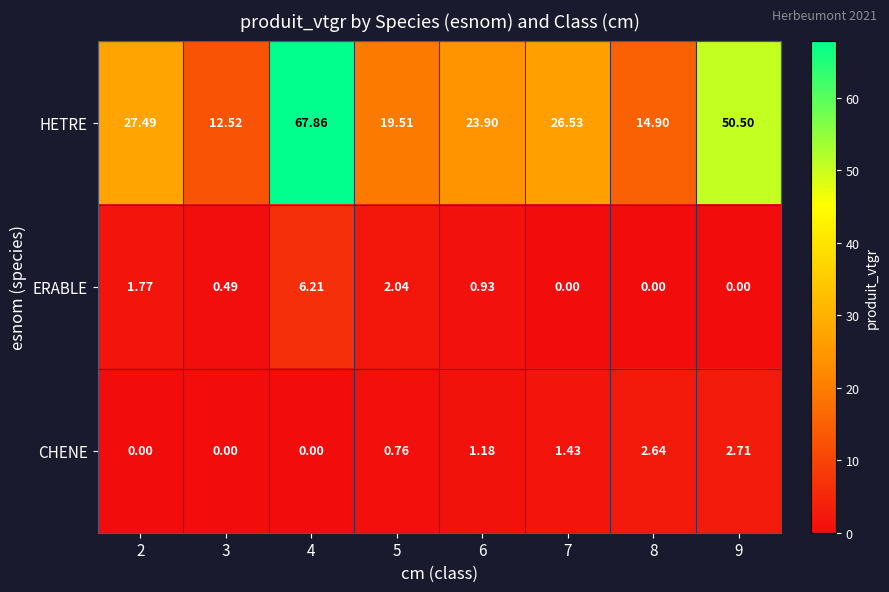

What is the maximum value shown in the chart?

67.9